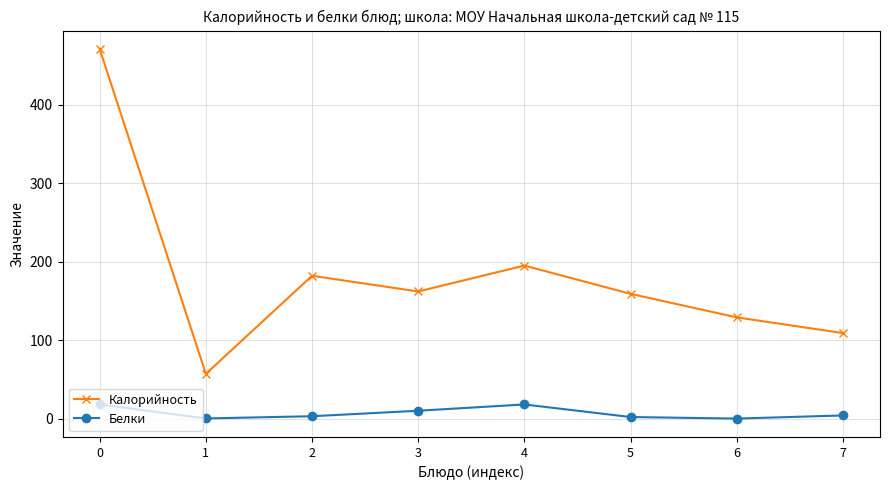

What is the value of the Калорийность point at the 8th from the left?

109.0